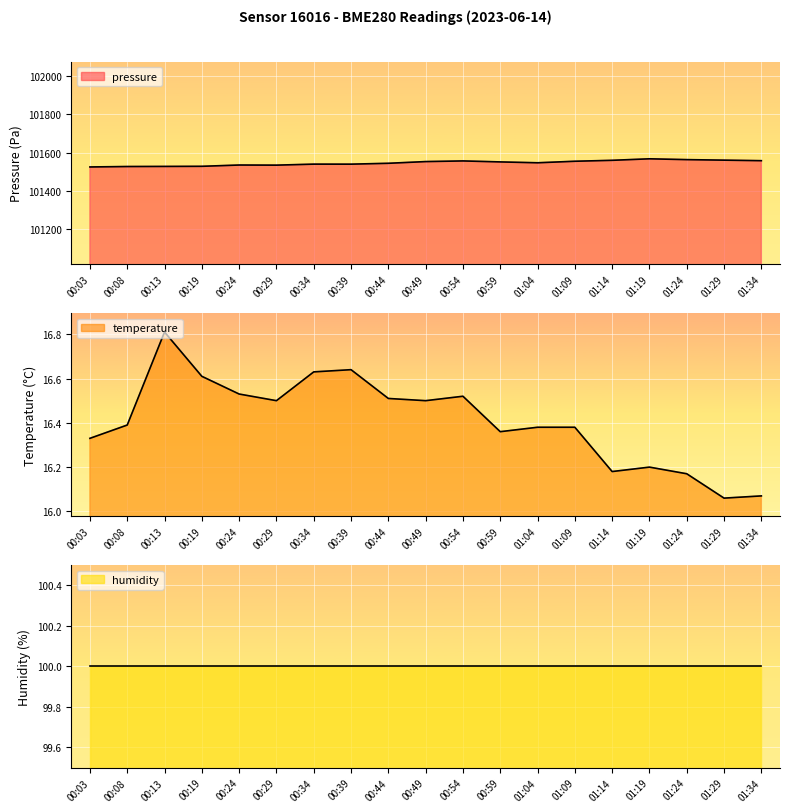

What is the difference between the maximum and minimum values in the temperature series?

0.8